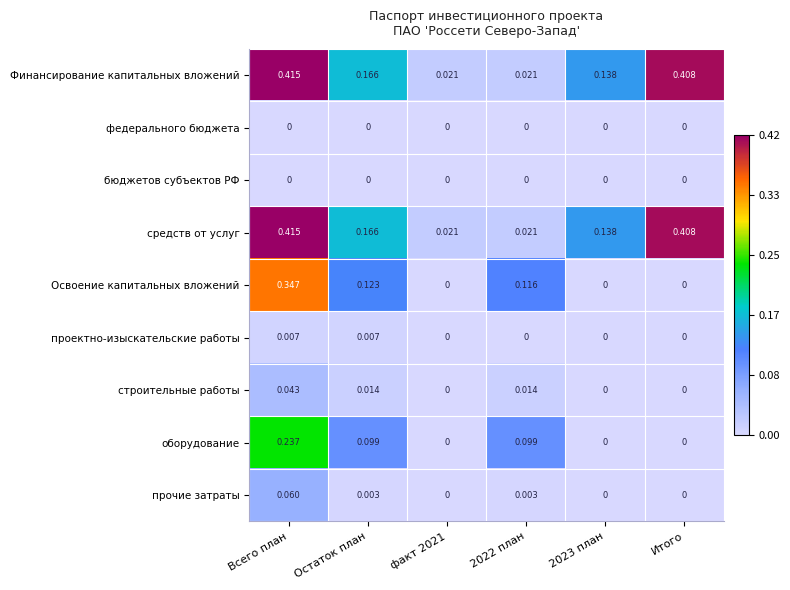

Is the value of средств от услуг at Остаток план greater than the value of прочие затраты at Всего план?

Yes